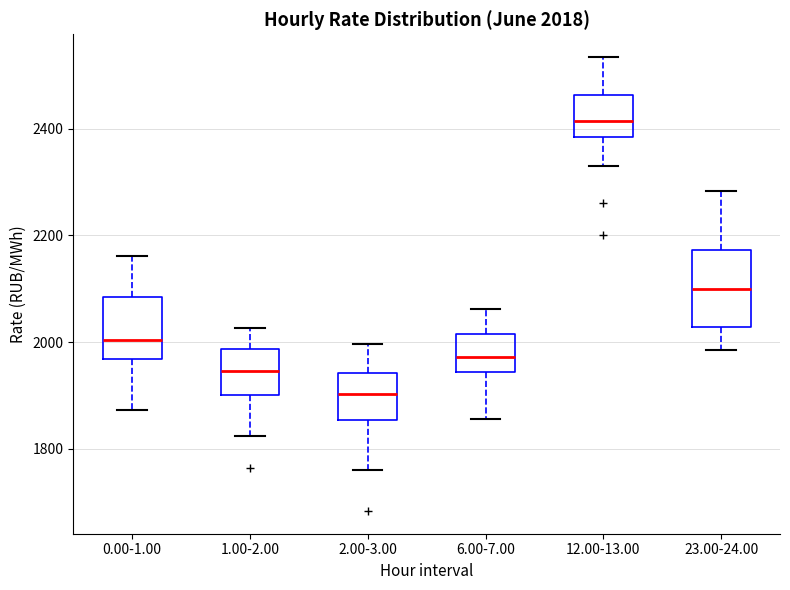

Which box has the highest median line?

12.00-13.00